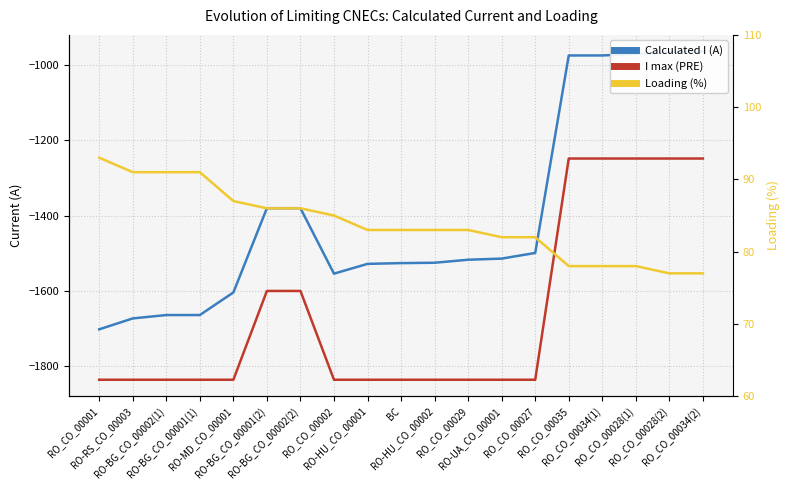

Which series has the widest spread of values?

Calculated I (A)